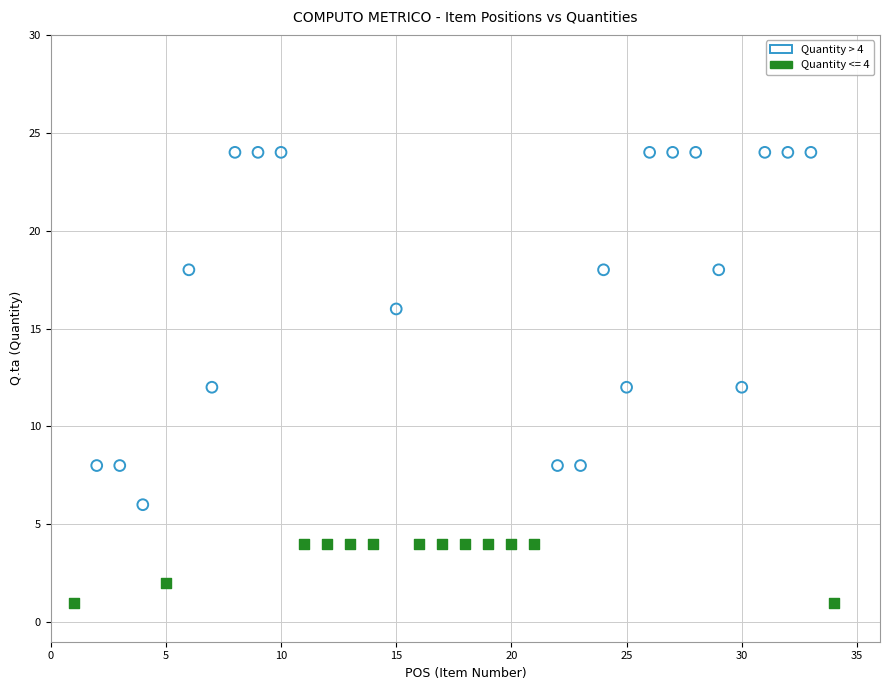

Which series contains the highest Y value?

Quantity > 4